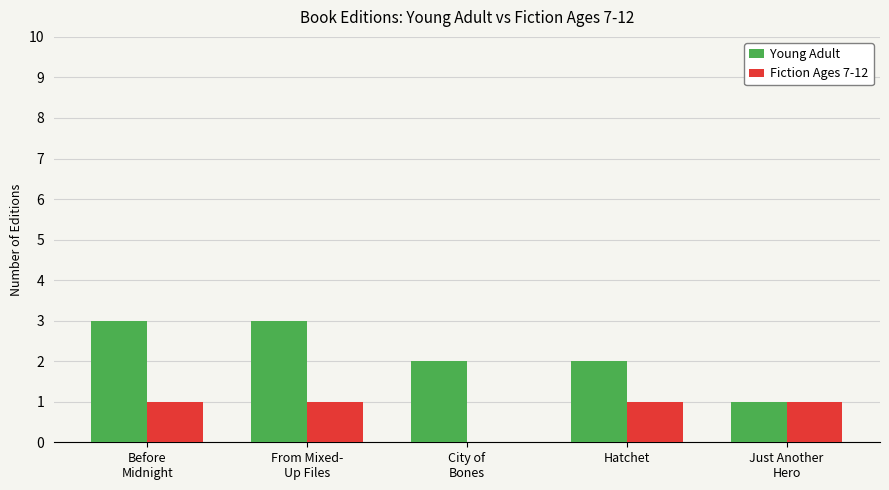

How many Young Adult values are between 2 and 3?

4